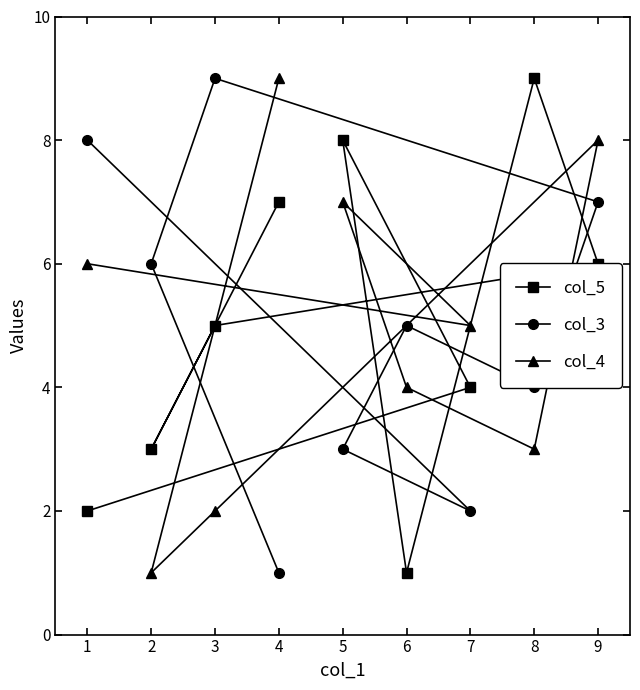

What is the difference between the maximum and minimum values in the col_4 series?

8